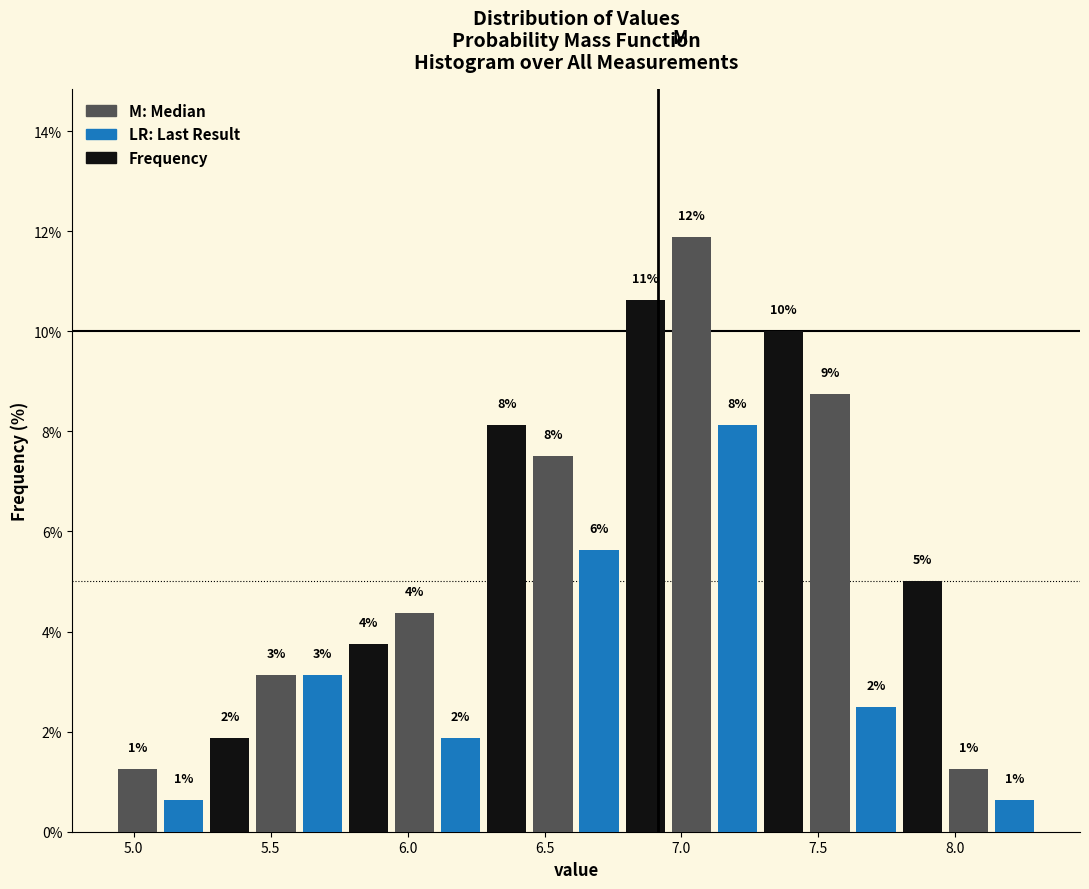

Read against the x-axis, roughly where is the centre of the tallest bar?

7.05